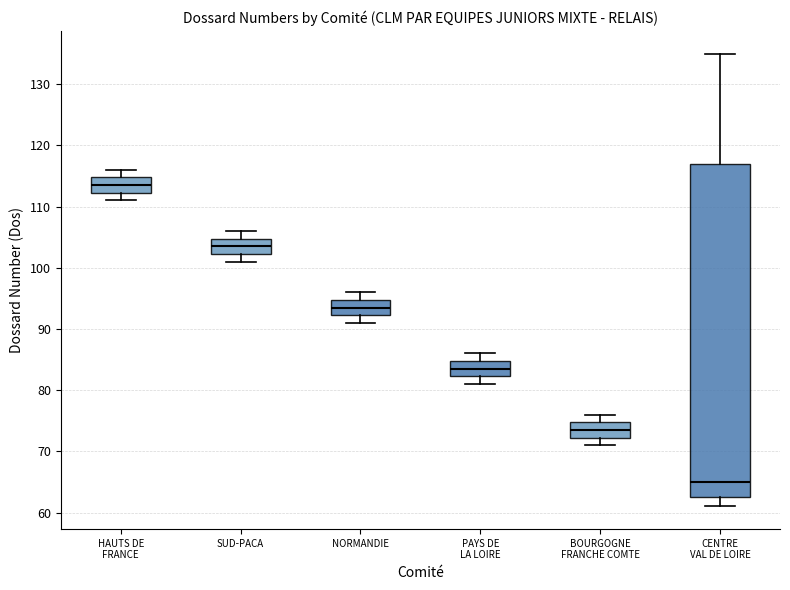

Reading left to right, transcribe this box plot: for each box, give where its median line is, the range the box spans, and where its two whiskers end, as read against the y-axis. The values are not printed on the chart, so give them approximately, as read against the axis.

HAUTS DE FRANCE: median 114, box 112 to 115, whiskers 111 to 116
SUD-PACA: median 104, box 102 to 105, whiskers 101 to 106
NORMANDIE: median 94, box 92 to 95, whiskers 91 to 96
PAYS DE LA LOIRE: median 84, box 82 to 85, whiskers 81 to 86
BOURGOGNE FRANCHE COMTE: median 74, box 72 to 75, whiskers 71 to 76
CENTRE VAL DE LOIRE: median 65, box 63 to 117, whiskers 61 to 135